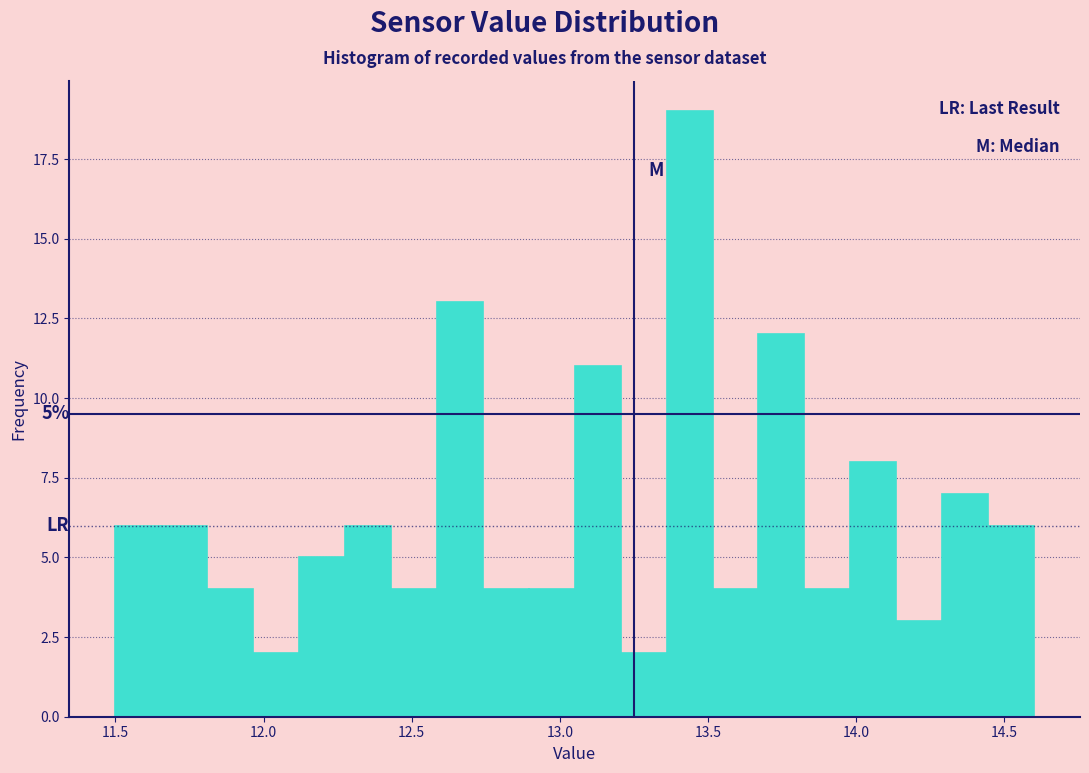

Around what value on the x-axis is the tallest bar? Give the approximate position of its centre, as read against the axis.

13.45